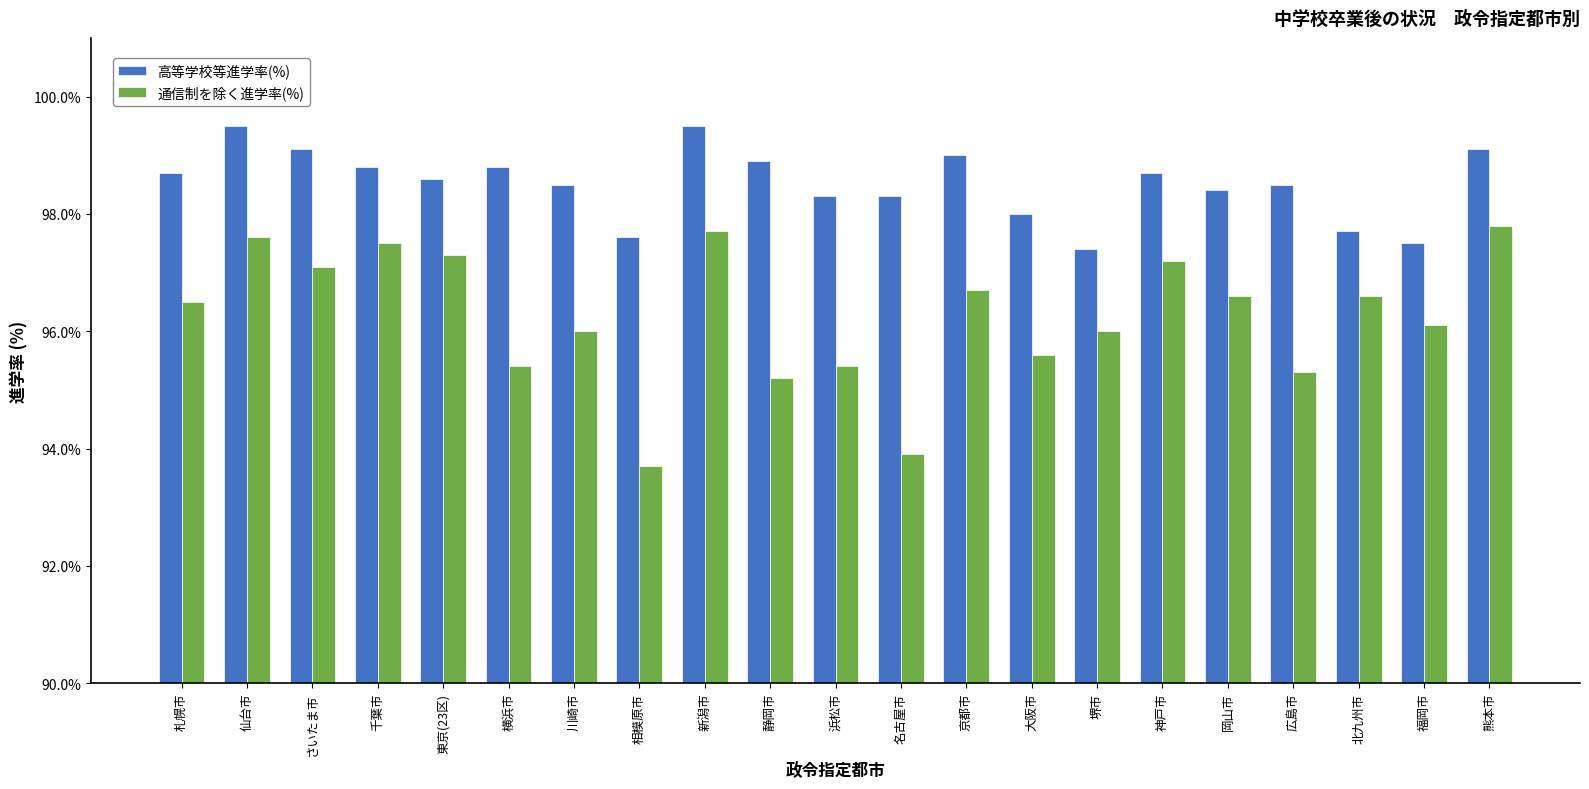

What is the difference between the 高等学校等進学率(%) values at 川崎市 and さいたま市?

0.6